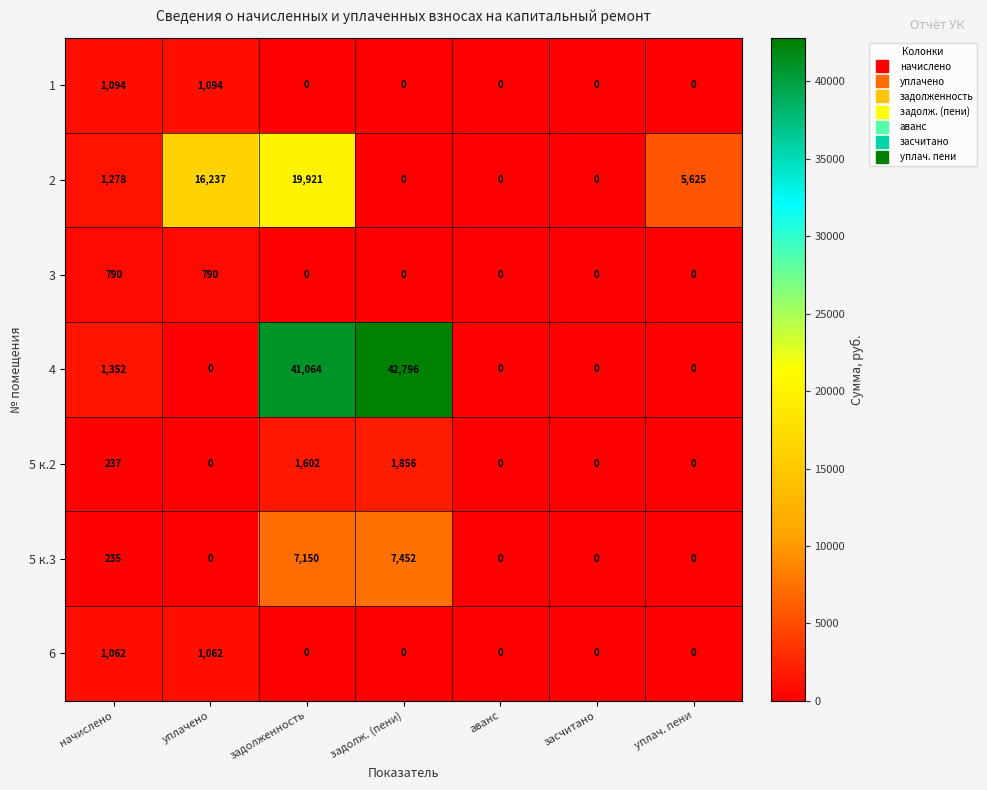

Which series has the widest spread of values?

4